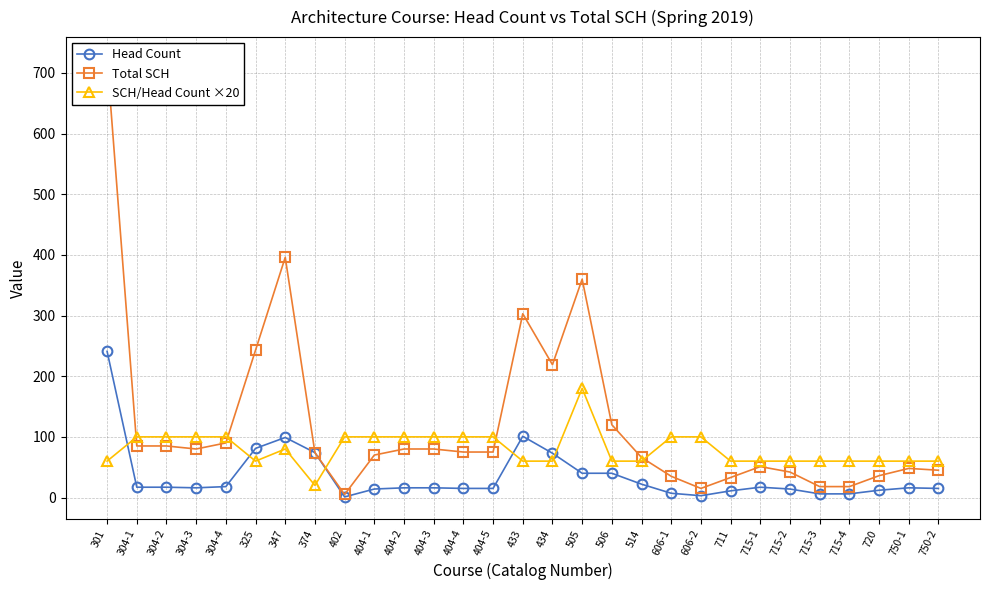

Between 404-3 and 750-2, which series saw the biggest shift?

SCH/Head Count ×20